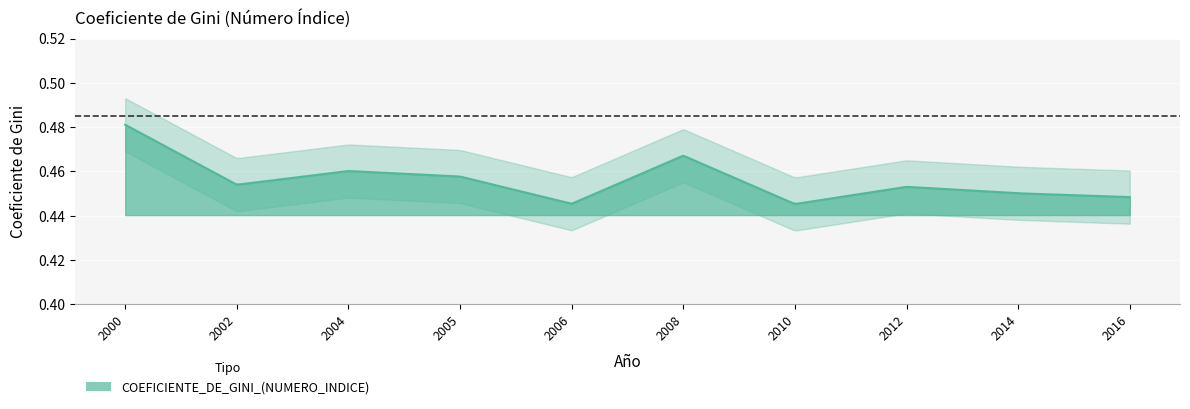

Where is the first local minimum?

2002